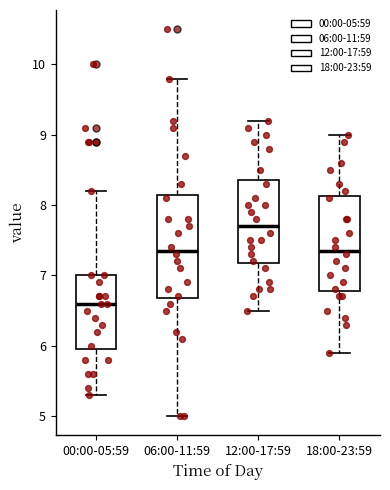

Reading left to right, transcribe this box plot: for each box, give where its median line is, the range the box spans, and where its two whiskers end, as read against the y-axis. The values are not printed on the chart, so give them approximately, as read against the axis.

00:00-05:59: median 6.6, box 6.0 to 7.0, whiskers 5.3 to 8.2
06:00-11:59: median 7.4, box 6.7 to 8.2, whiskers 5.0 to 9.8
12:00-17:59: median 7.7, box 7.2 to 8.4, whiskers 6.5 to 9.2
18:00-23:59: median 7.4, box 6.8 to 8.1, whiskers 5.9 to 9.0